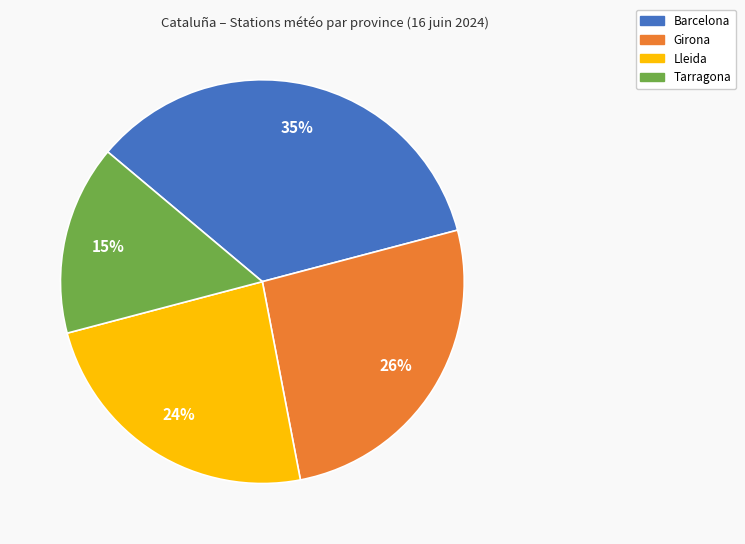

To the nearest percent, what percentage of the pie is Lleida?

24%